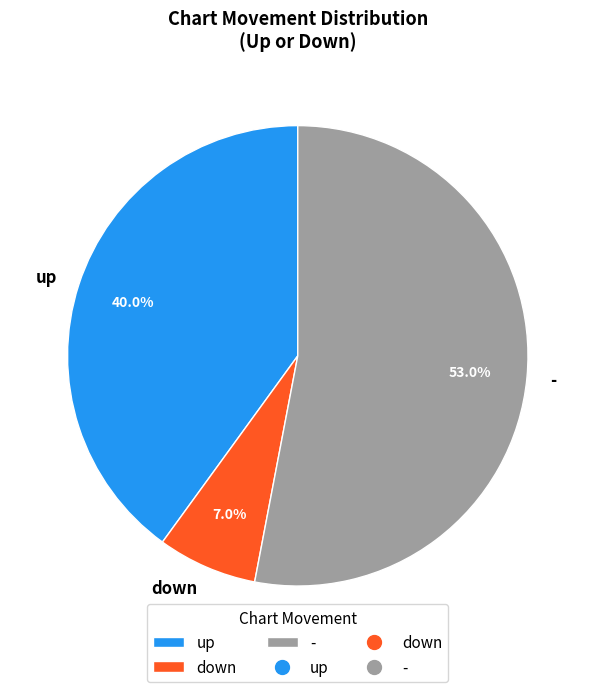

Which has a higher value, down or -?

-